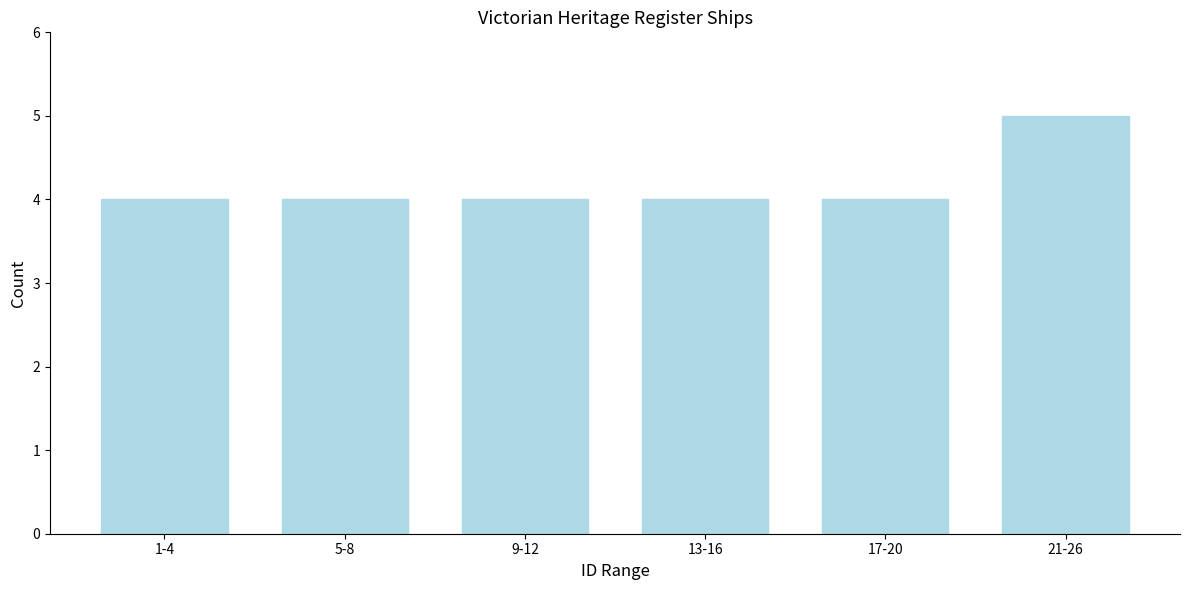

Reading right to left, transcribe all the data shown in this chart.

21-26=5	17-20=4	13-16=4	9-12=4	5-8=4	1-4=4